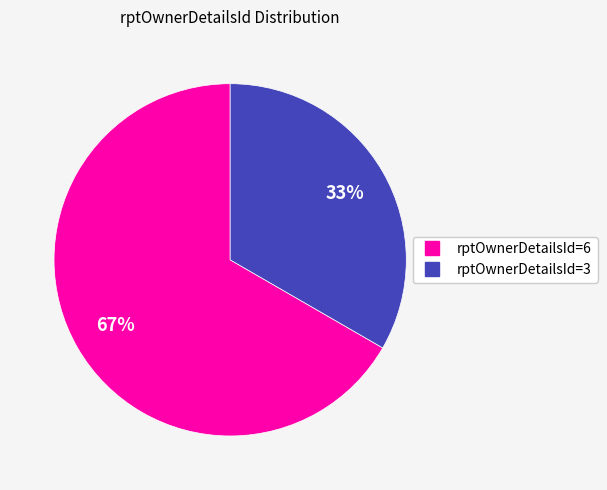

To the nearest percent, what is the average slice percentage?

50%